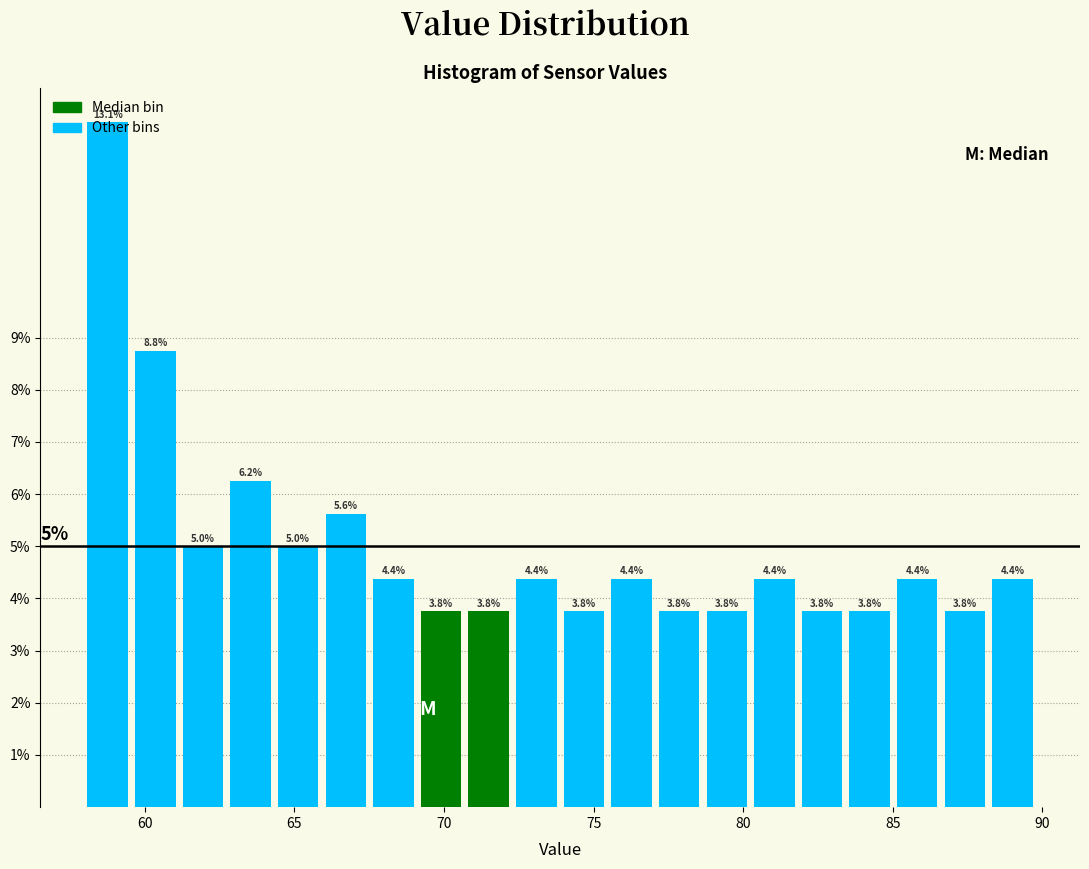

Around what value on the x-axis is the tallest bar? Give the approximate position of its centre, as read against the axis.

59.0